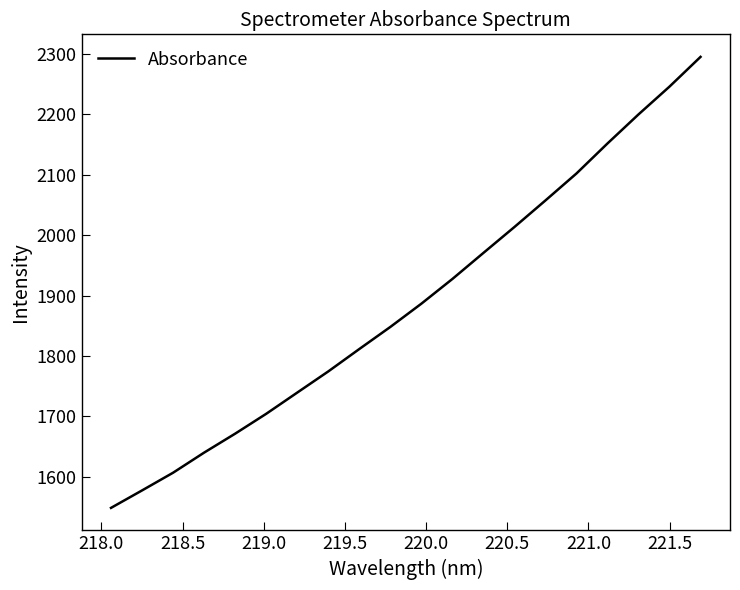

Is this an area chart (filled region under the line)?

No